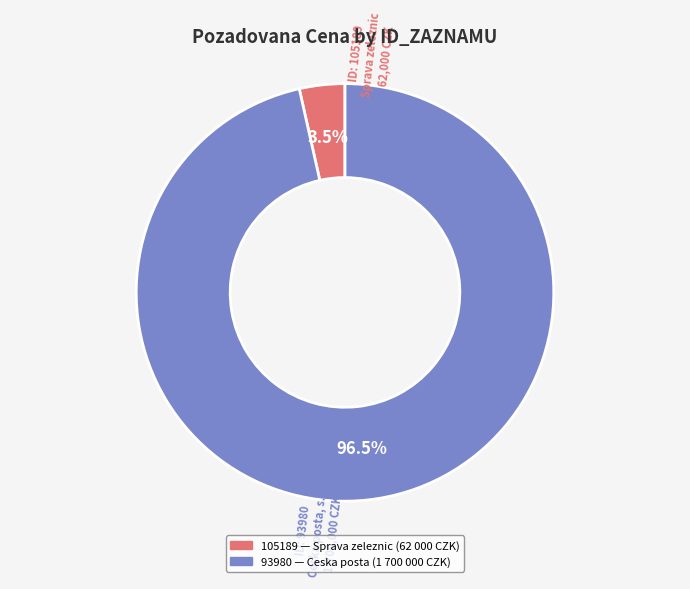

To the nearest percent, what is the difference between the largest and smallest slice percentages?

93%